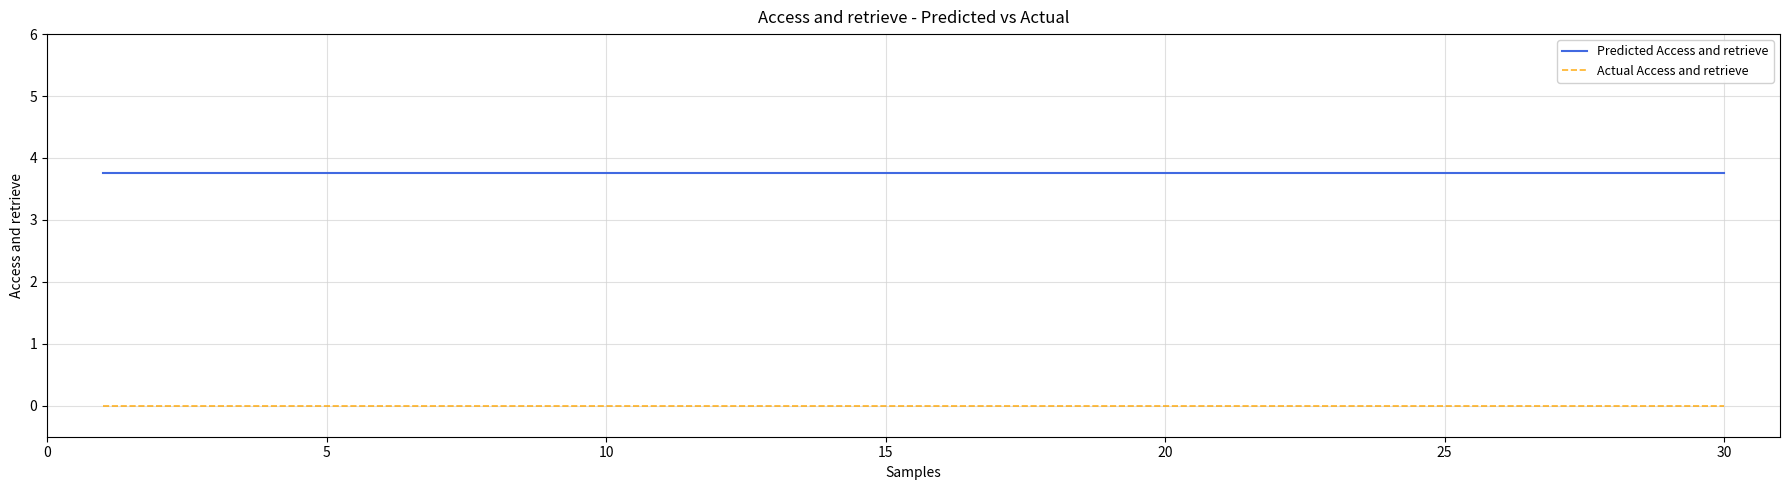

True or false: Actual Access and retrieve and Predicted Access and retrieve cross at least once.

False